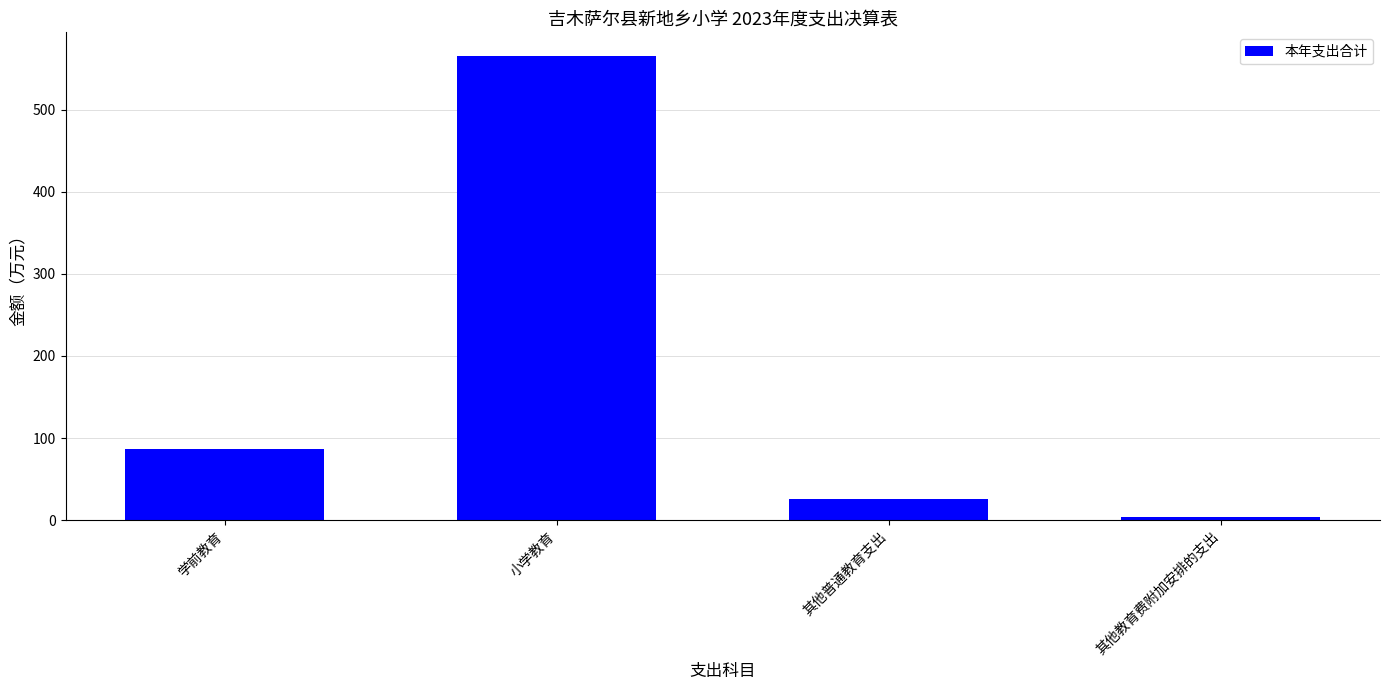

Which category has the highest value across all series?

小学教育